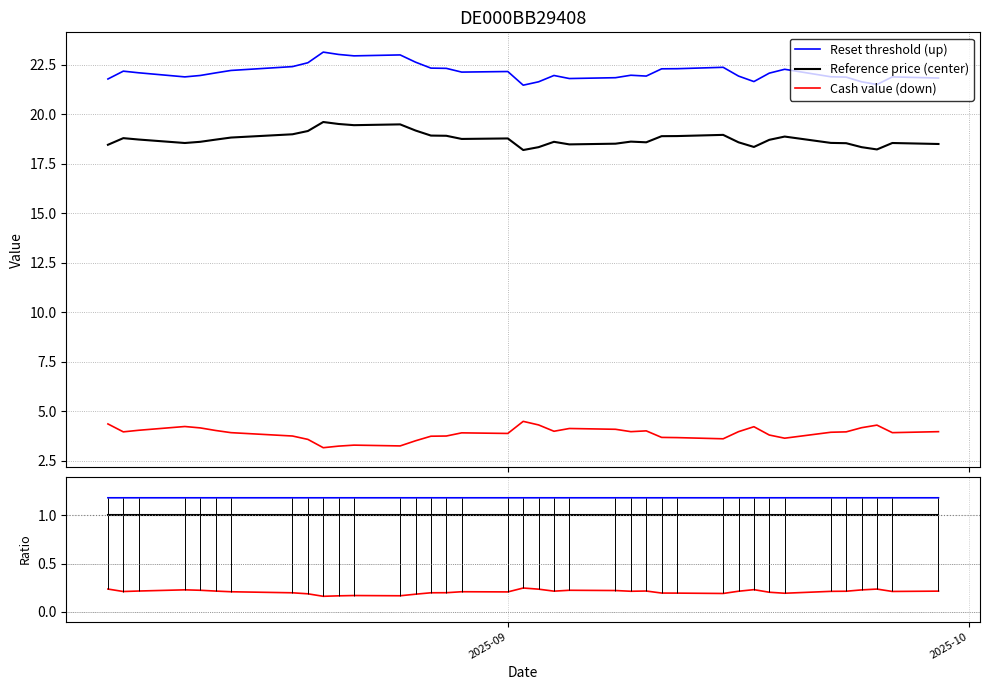

Reading right to left, transcribe all the data shown in this chart.

Reset threshold (up): 1.2	1.2	1.2	1.2	1.2	1.2	1.2	1.2	1.2	1.2	1.2	1.2	1.2	1.2	1.2	1.2	1.2	1.2	1.2	1.2	1.2	1.2	1.2	1.2	1.2	1.2	1.2	1.2	1.2	1.2	1.2	1.2	1.2	1.2	1.2	1.2	1.2	1.2
Reference price (center): 1.0	1.0	1.0	1.0	1.0	1.0	1.0	1.0	1.0	1.0	1.0	1.0	1.0	1.0	1.0	1.0	1.0	1.0	1.0	1.0	1.0	1.0	1.0	1.0	1.0	1.0	1.0	1.0	1.0	1.0	1.0	1.0	1.0	1.0	1.0	1.0	1.0	1.0
Cash value (down): 0.2	0.2	0.2	0.2	0.2	0.2	0.2	0.2	0.2	0.2	0.2	0.2	0.2	0.2	0.2	0.2	0.2	0.2	0.2	0.2	0.2	0.2	0.2	0.2	0.2	0.2	0.2	0.2	0.2	0.2	0.2	0.2	0.2	0.2	0.2	0.2	0.2	0.2